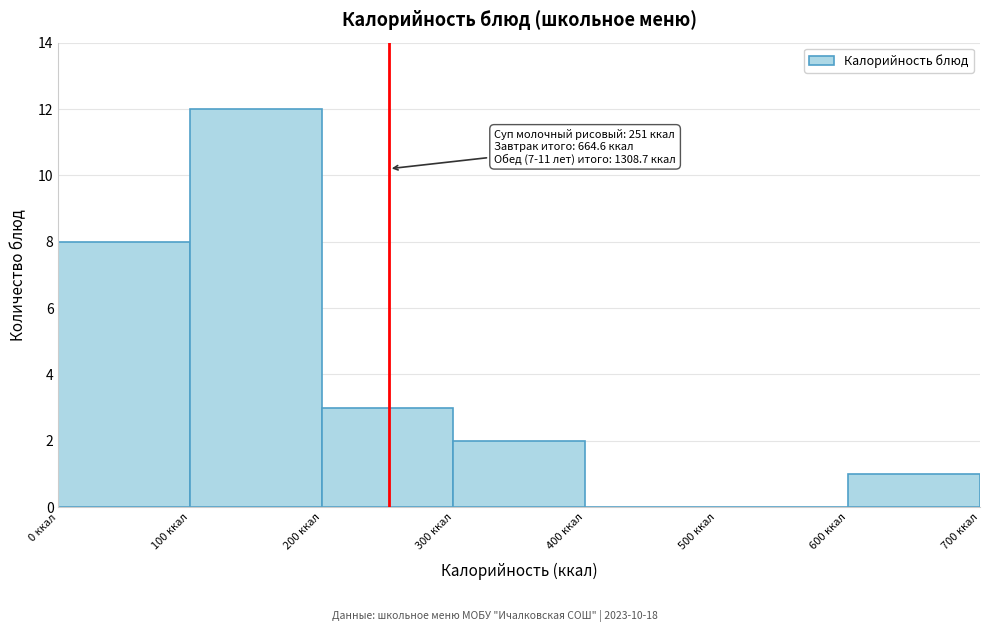

Over which range of the x-axis is the bar tallest?

100 to 200